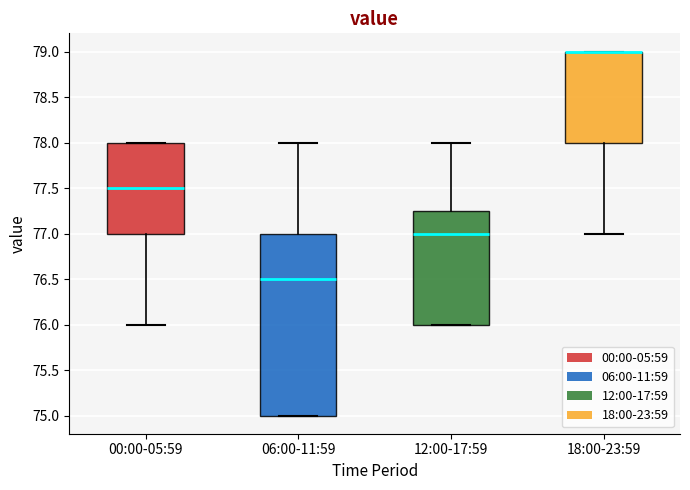

Where does the median line of the box for 00:00-05:59 sit on the y-axis? The values are not printed on the chart, so give them approximately, as read against the axis.

77.50